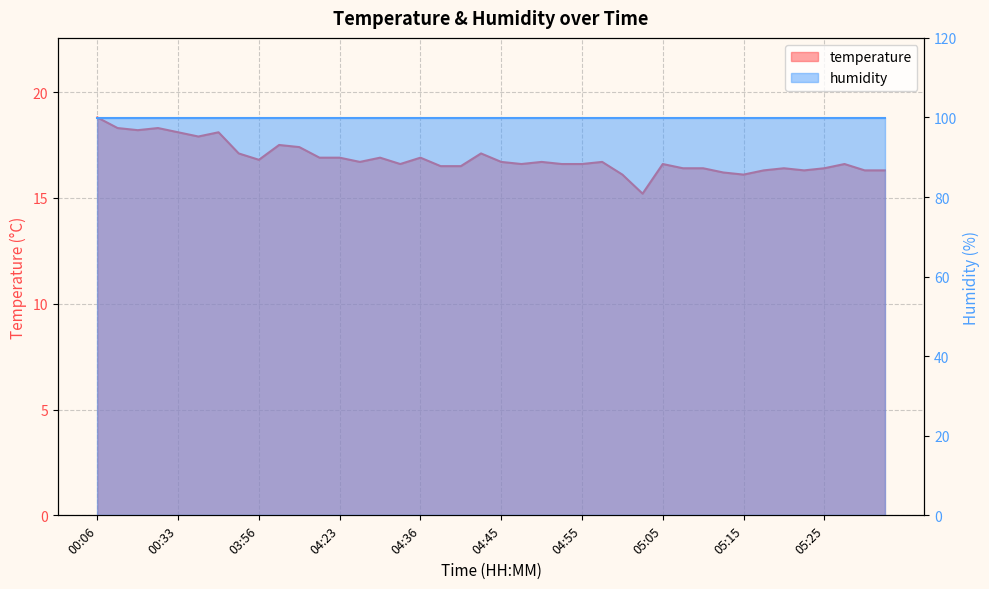

What is the change in value from 00:13 to 04:53?

-1.6